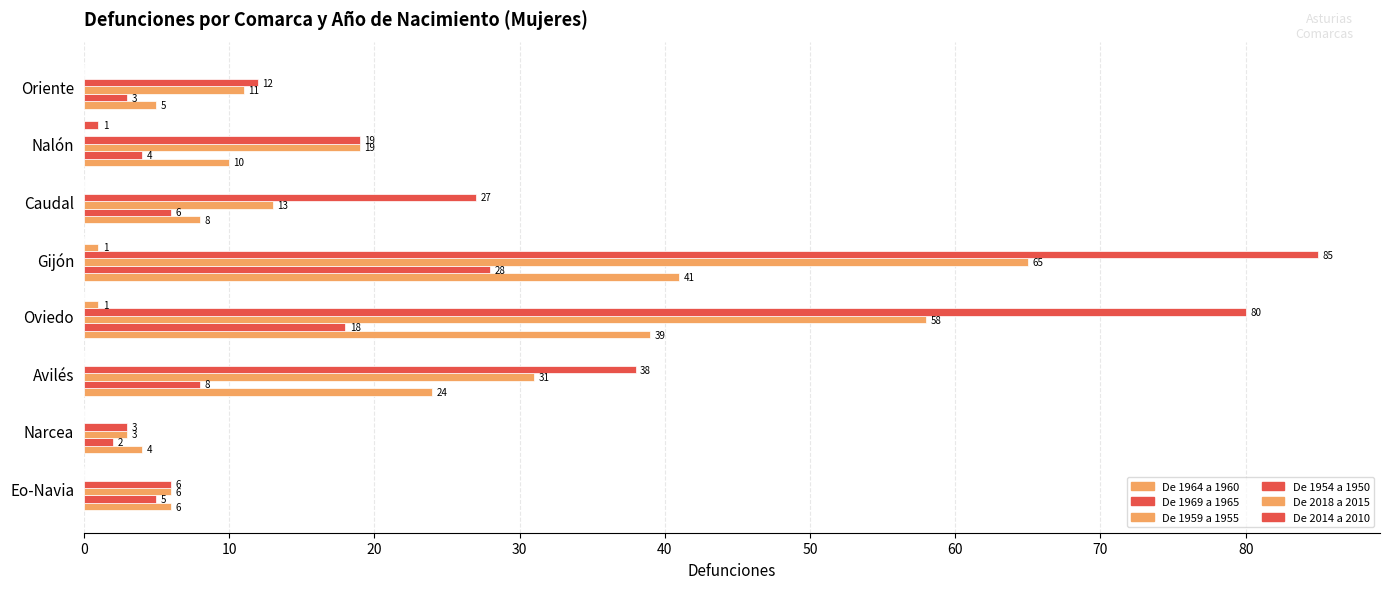

Count the number of categories in the chart.

8